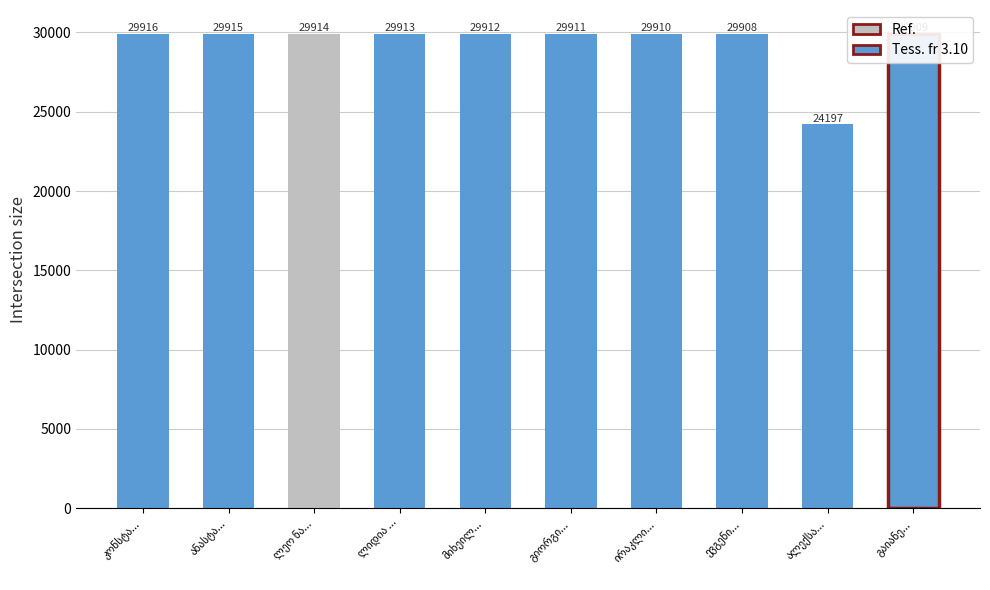

What is the maximum value shown in the chart?

29916